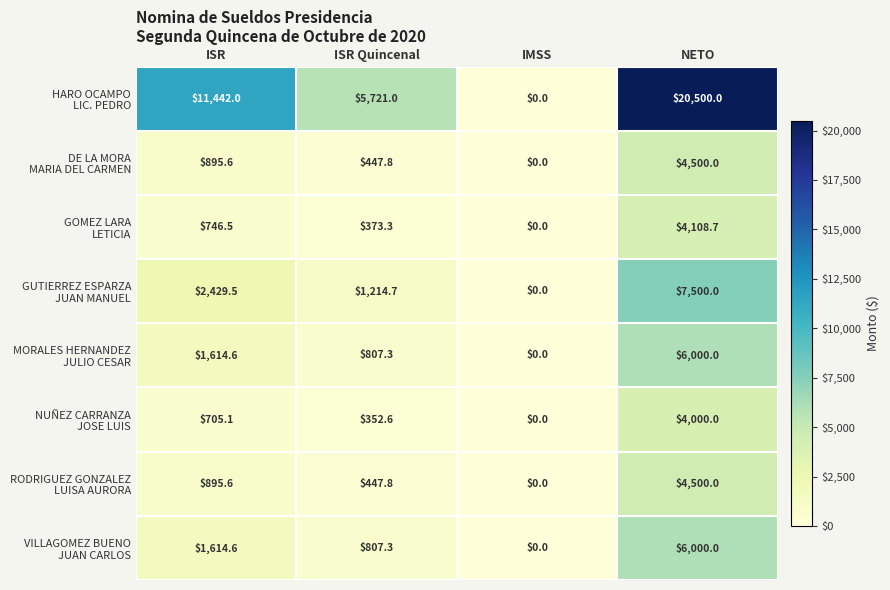

What is the greatest value displayed?

20500.0